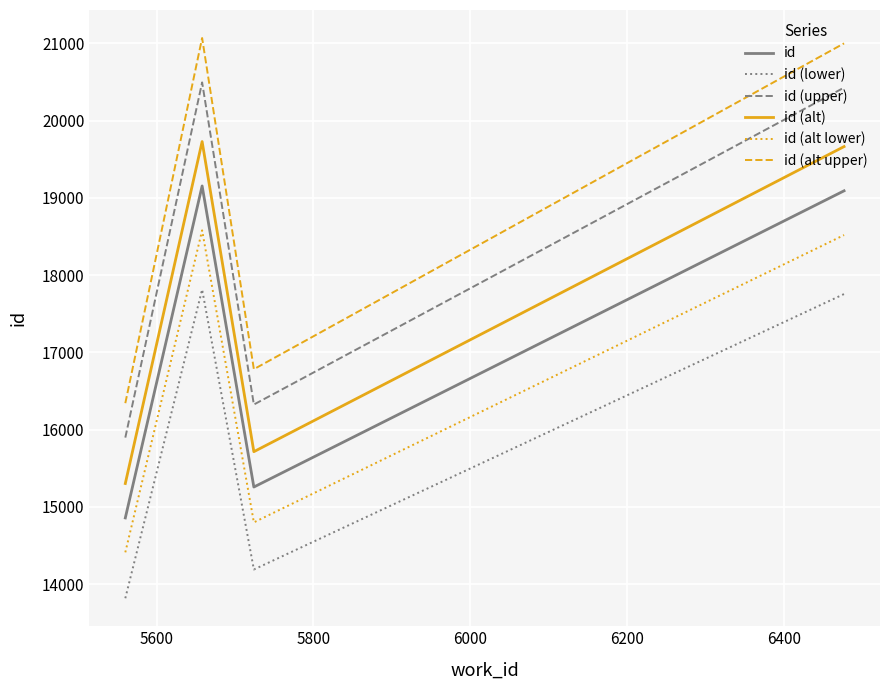

What is the difference between the maximum and minimum values in the id series?

4298.0